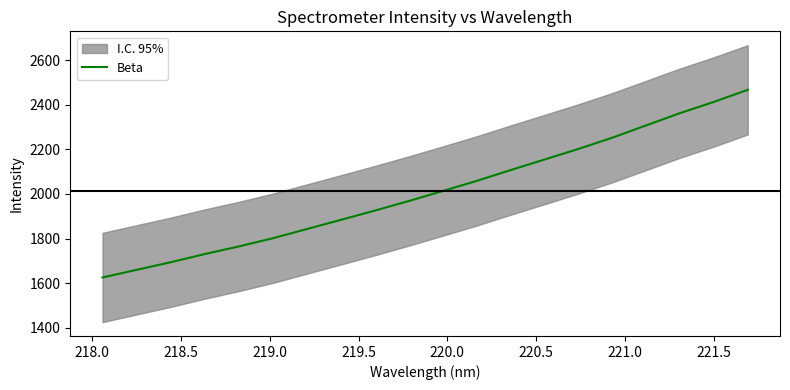

What is the highest value of the Beta series?

2466.6